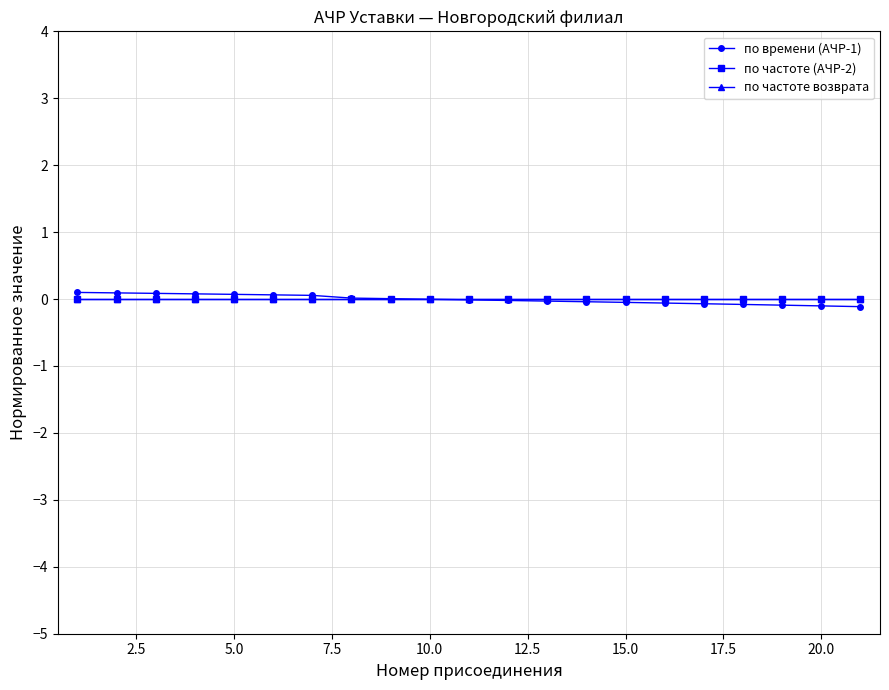

How many lines are shown in the chart?

3